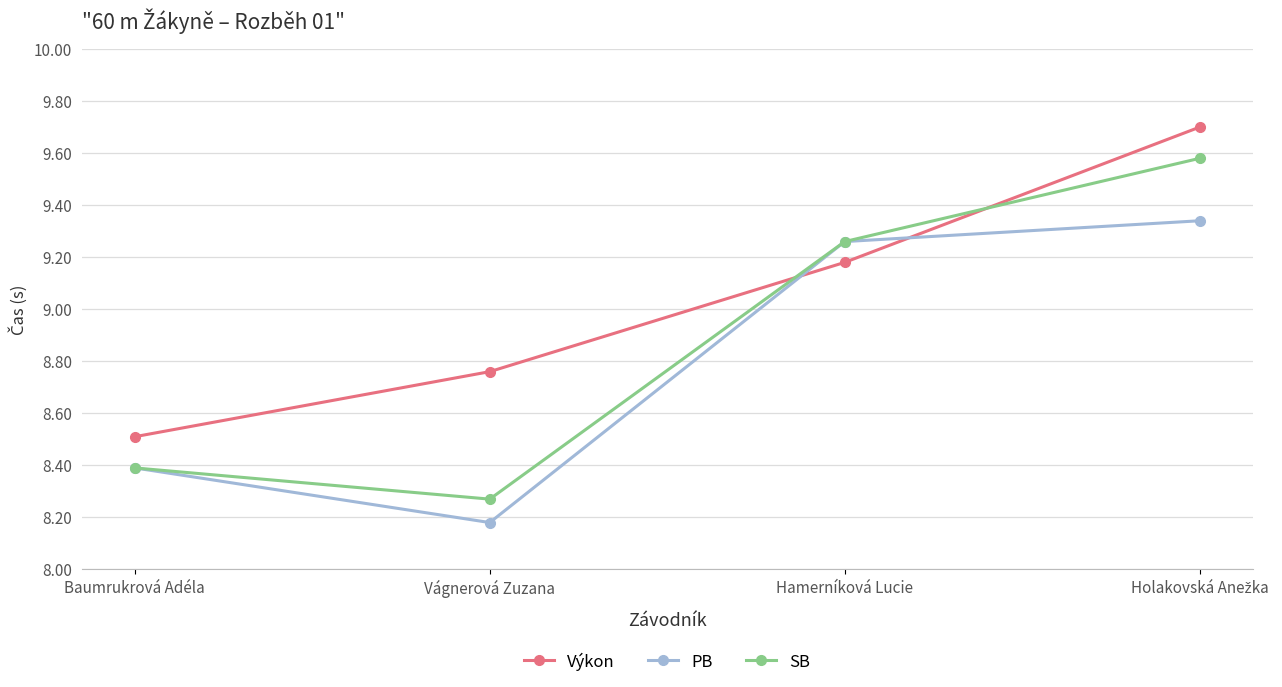

True or false: PB has a value of 2.6 at Hamerníková Lucie.

False